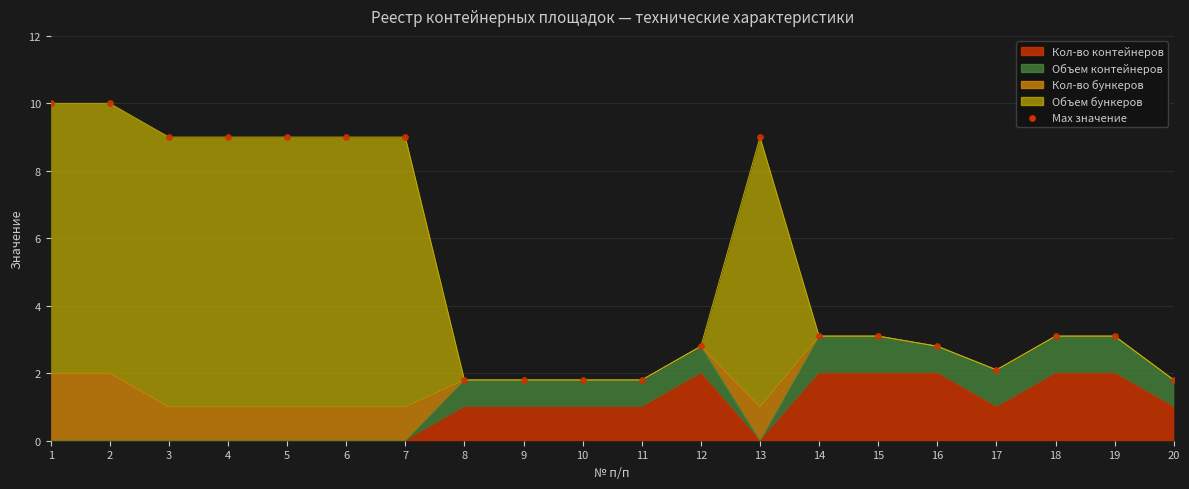

What is the change in value from 1 to 11?

-8.2